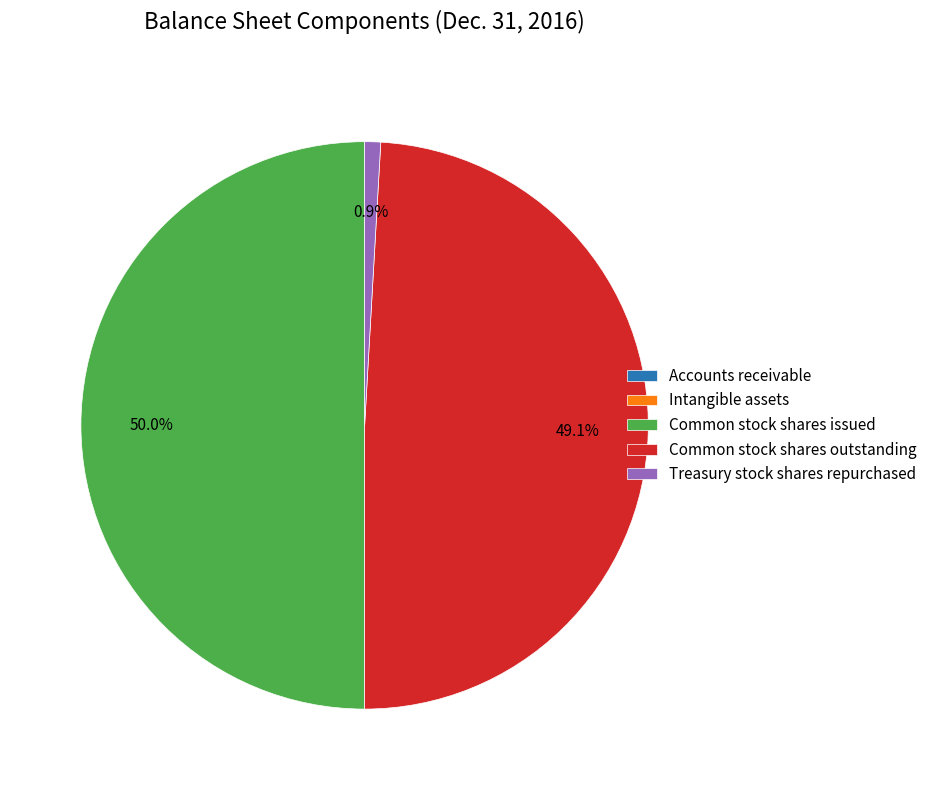

The Common stock shares issued slice represents 50% of the pie. True or false?

True